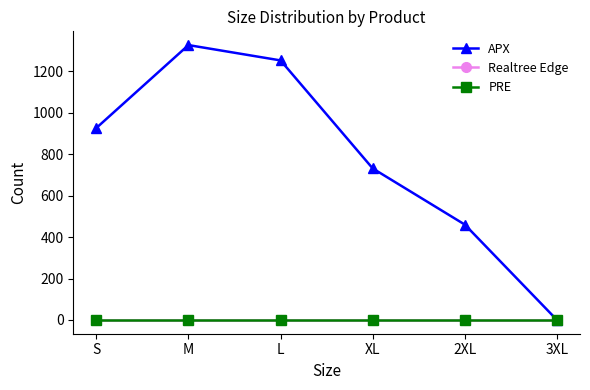

What is the label of the 3rd point from the right?

XL